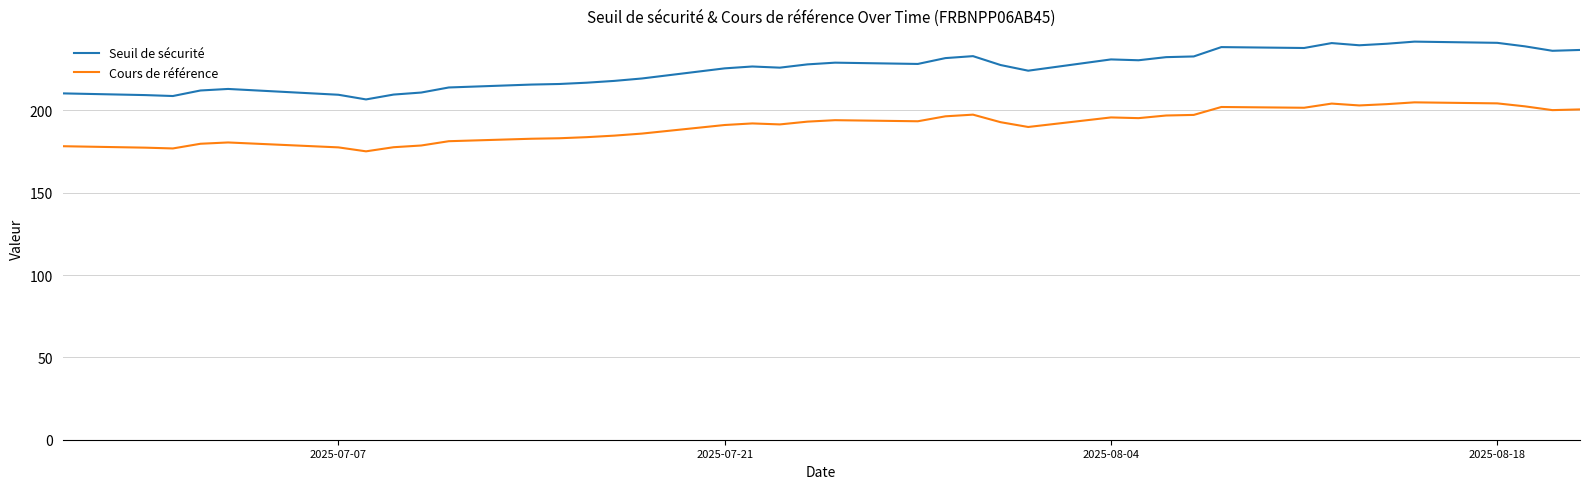

What are all the series names shown in the legend?

Seuil de sécurité, Cours de référence